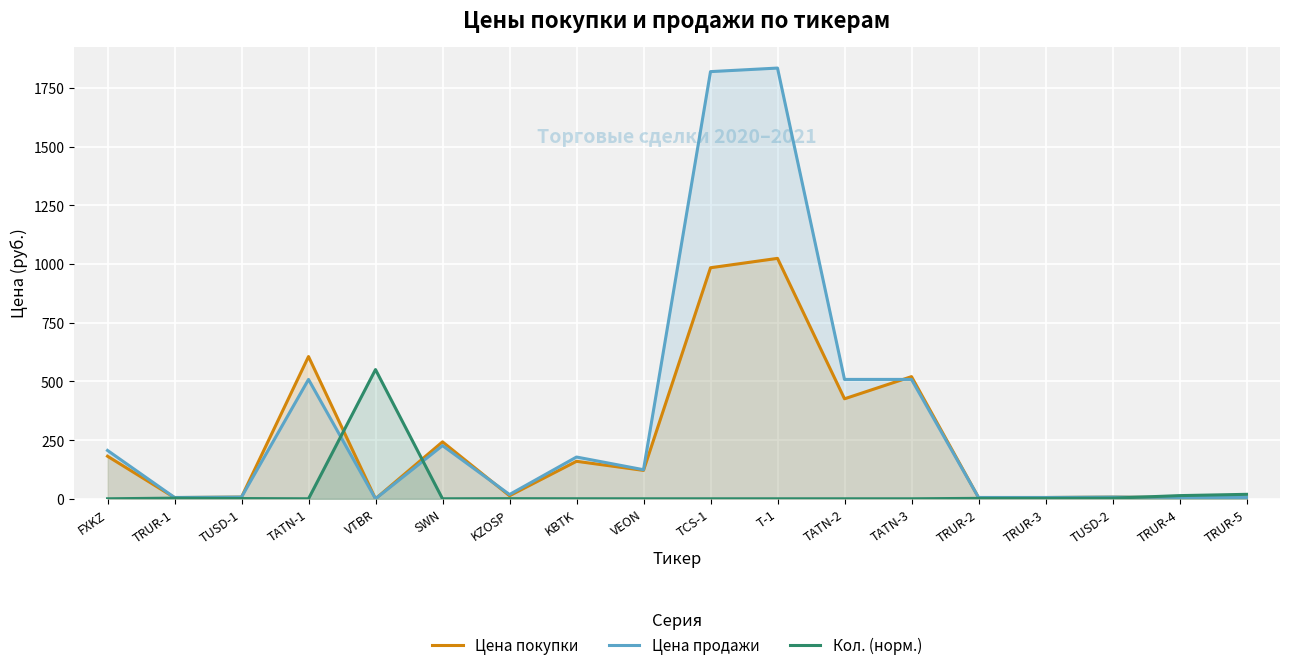

In Цена продажи, how many points are lower than both neighbors (excluding endpoints)?

5